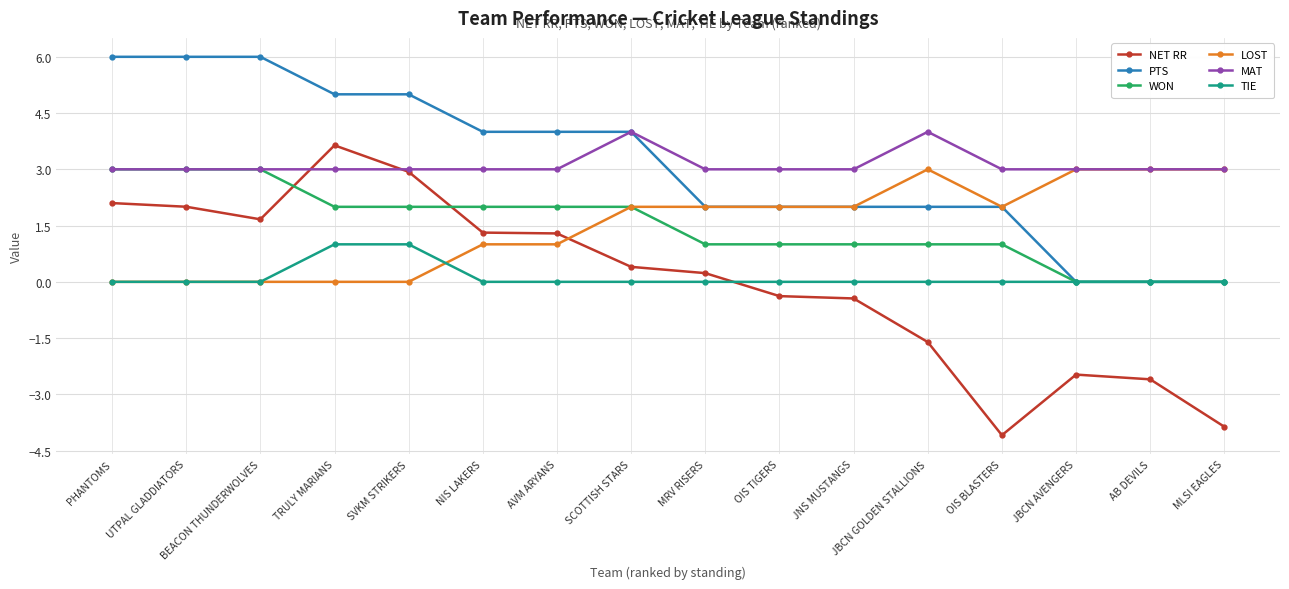

What is the difference between the highest and lowest values at JNS MUSTANGS?

3.4